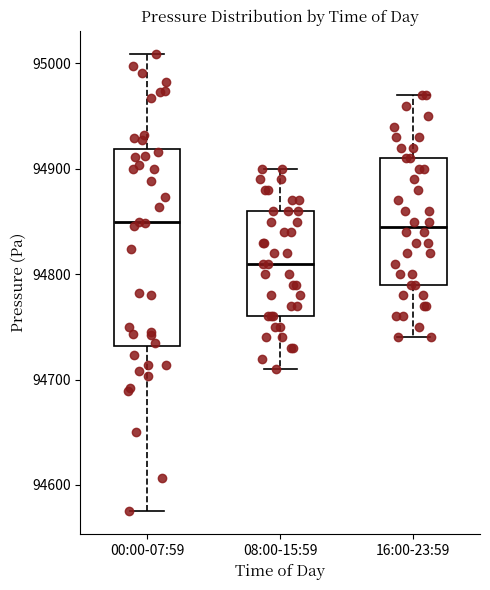

Which box's median line is the lowest?

08:00-15:59